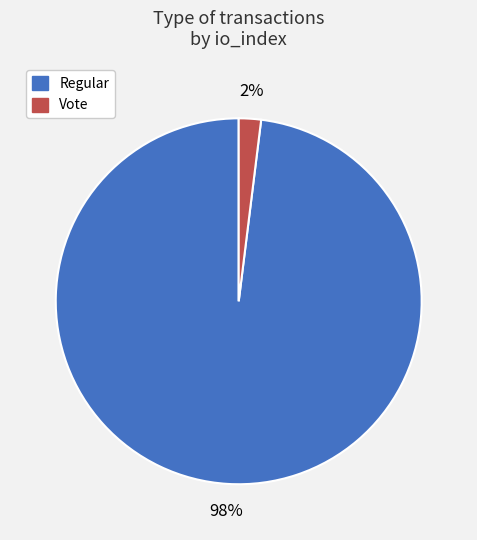

To the nearest percent, what percentage of the pie is Vote?

2%